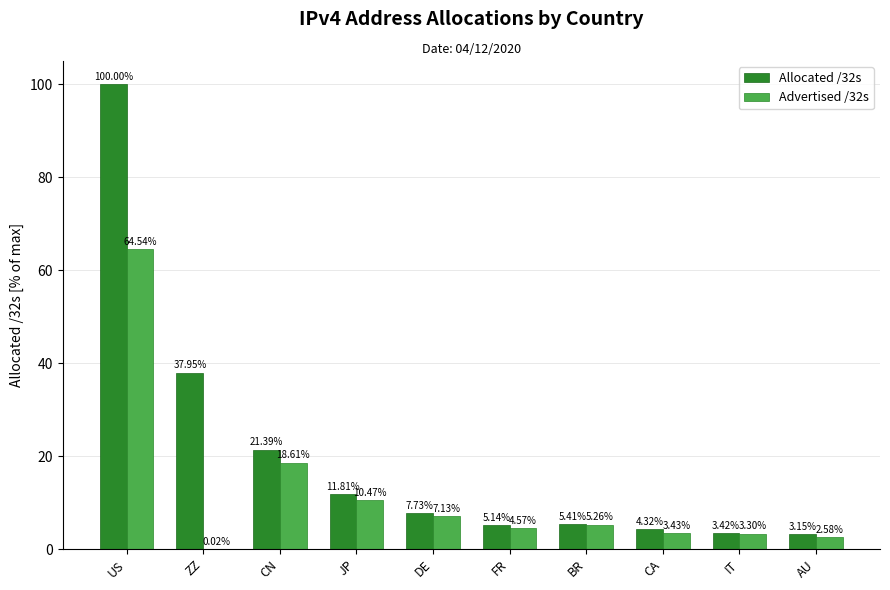

Which category has the highest value across all series?

US